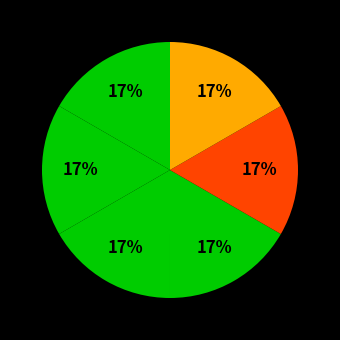

Rank the categories by value from highest to lowest.

Hesperocyparis lusitanica, Hesperocyparis macnabiana, Eucalyptus camaldulensis, Cupressus torulosa, Eucalyptus microcarpa, Magnolia grandiflora